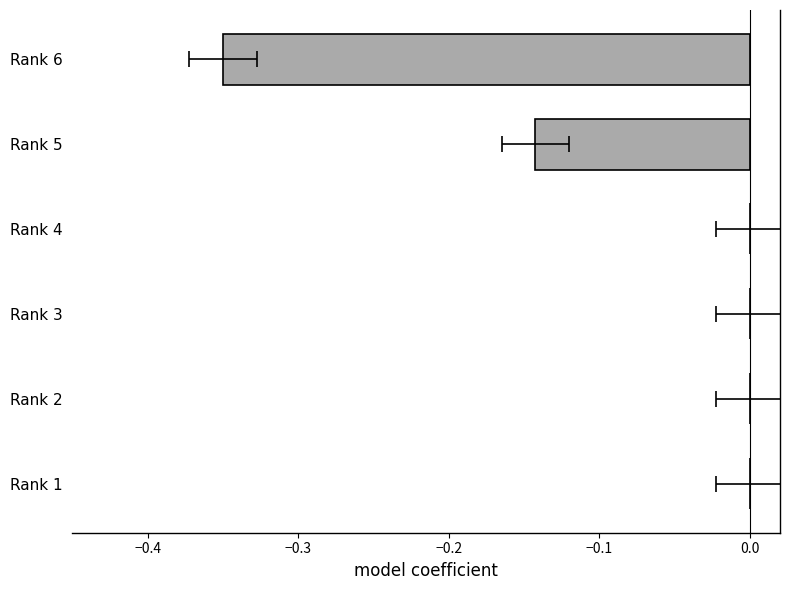

What is the difference between the maximum and minimum values?

0.3